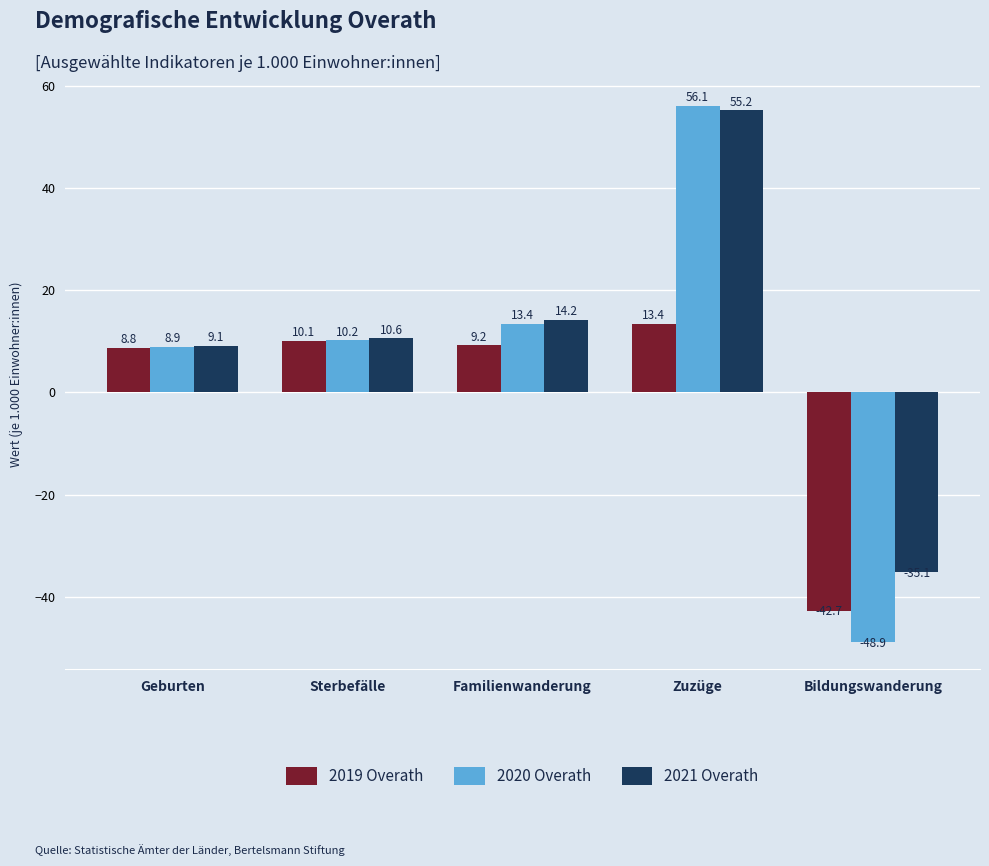

What is the label of the 1st bar from the left?

Geburten